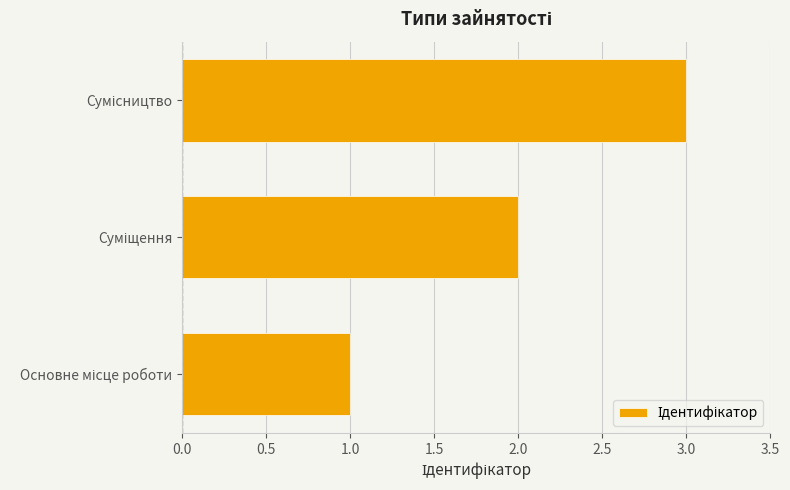

What is the sum of all values?

6